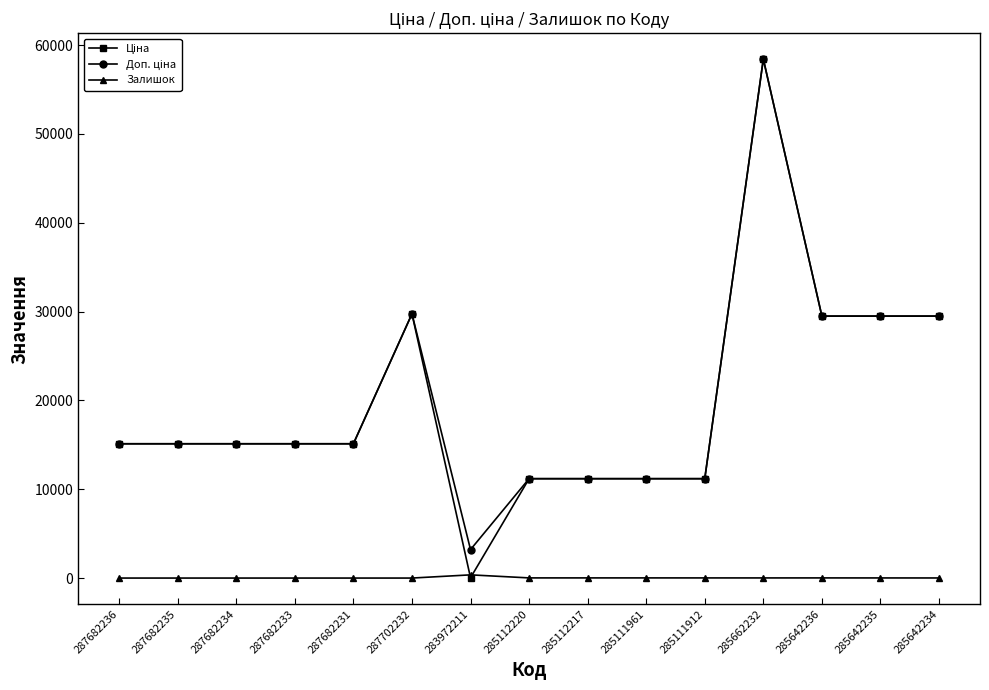

Does the chart display data point markers on the line(s)?

Yes